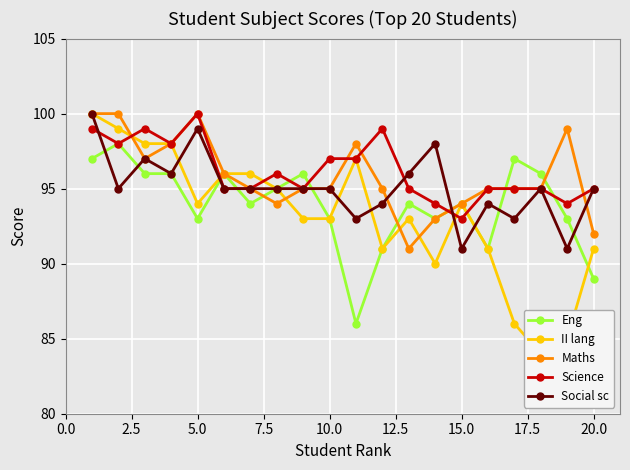

Is the value of Maths at 5.0 greater than the value of Social sc at 5.0?

Yes